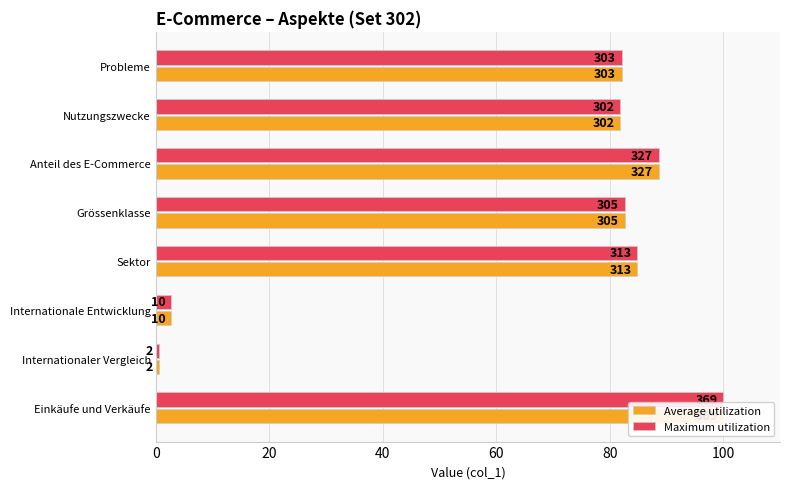

Reading left to right, what are all the values shown in this chart?

Average utilization: 100.0	0.5	2.7	84.8	82.7	88.6	81.8	82.1
Maximum utilization: 100.0	0.5	2.7	84.8	82.7	88.6	81.8	82.1